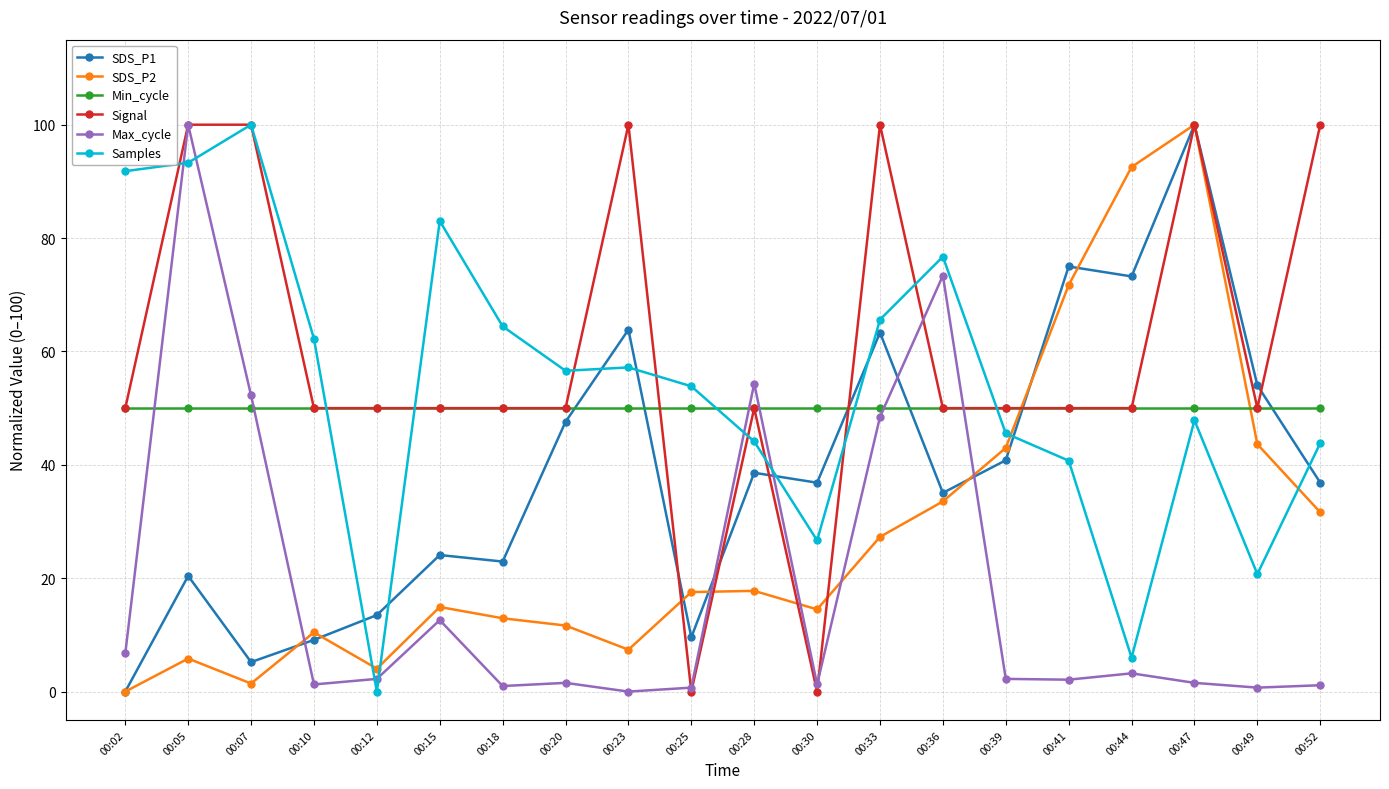

At which category is the sum across all series the highest?

00:47